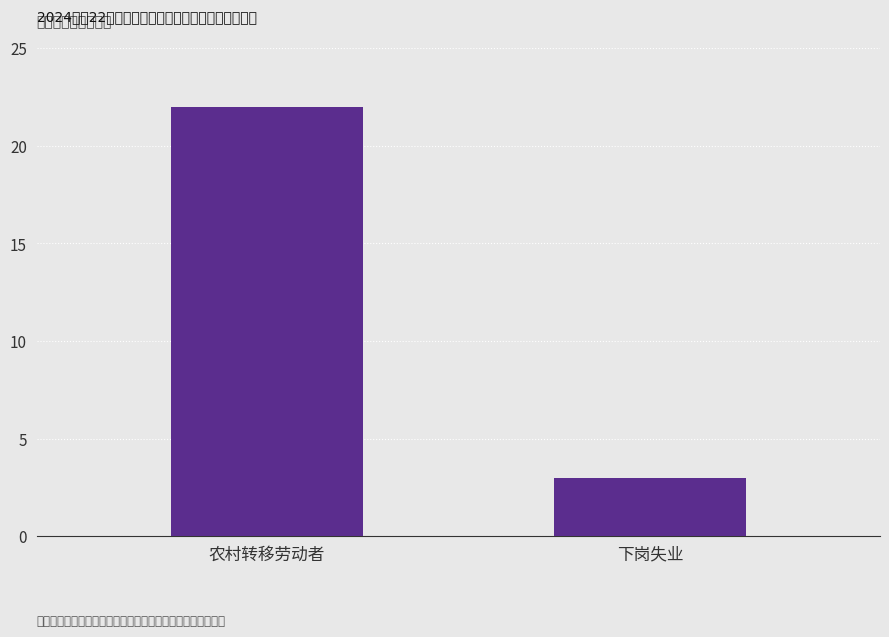

What is the label of the 2nd bar from the left?

下岗失业